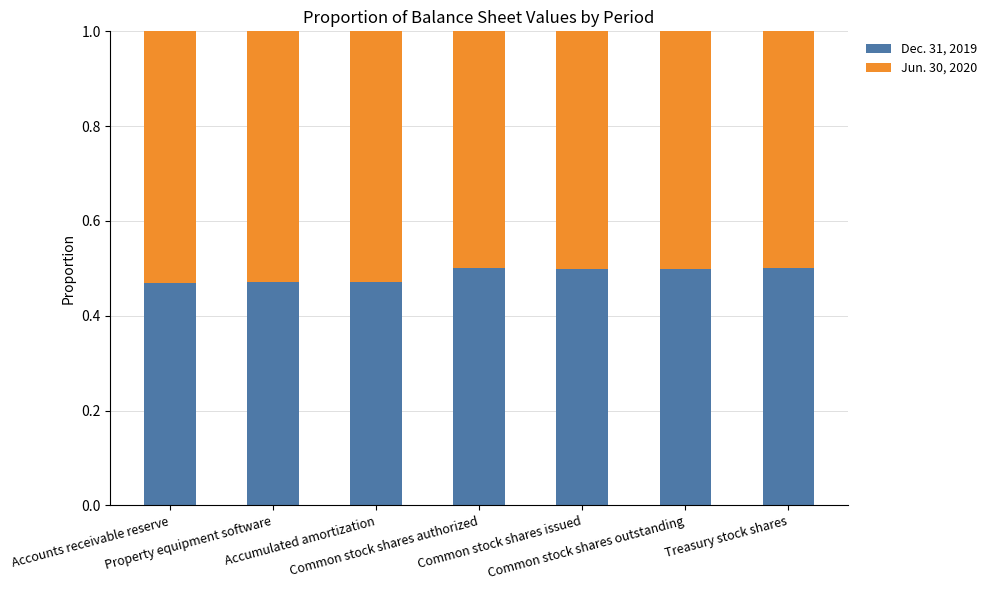

How many Dec. 31, 2019 values are between 0 and 1?

7